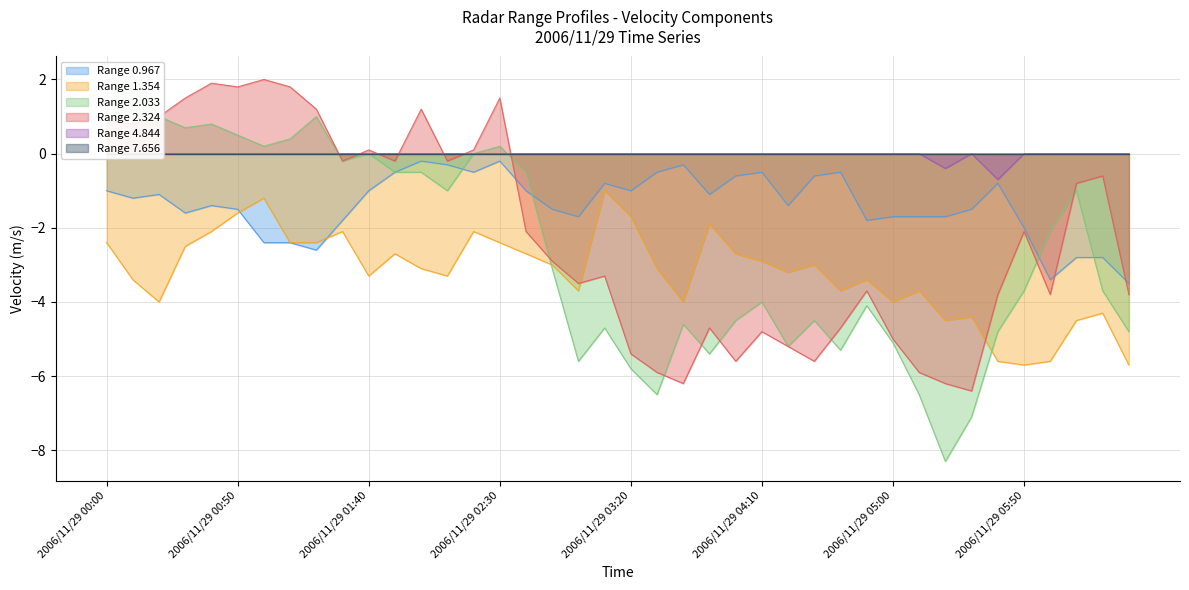

How many interior local peaks does the Range 1.354 series have?

11